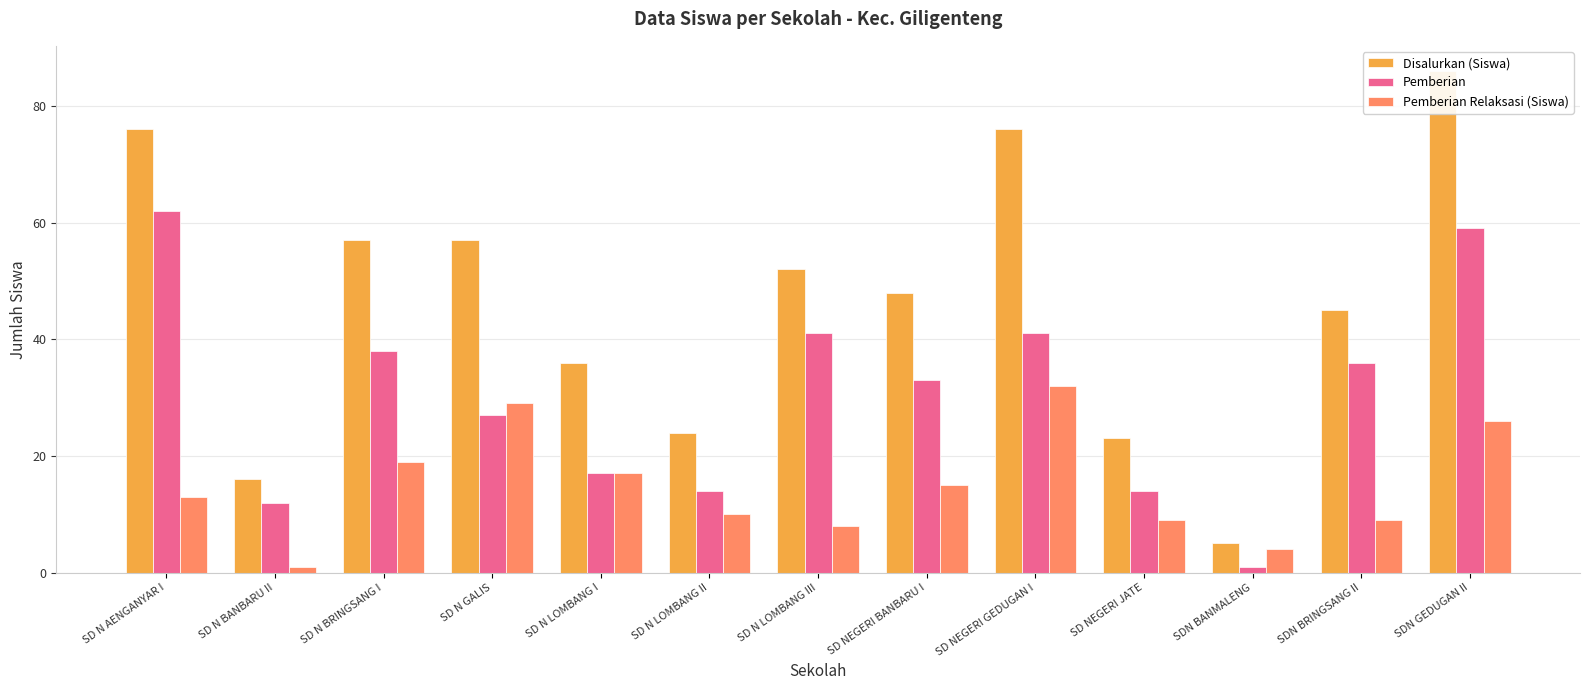

Which has a higher value, SD N LOMBANG III or SD N GALIS?

SD N GALIS